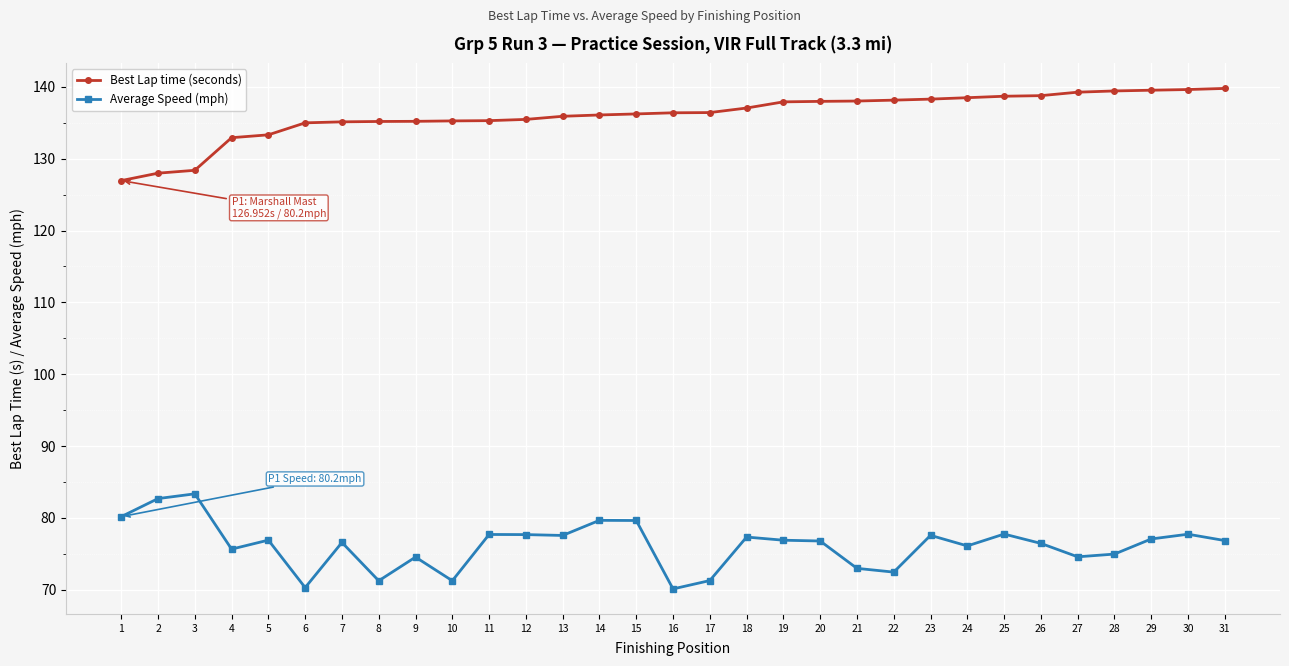

Where does the Average Speed (mph) series first go above 76?

1